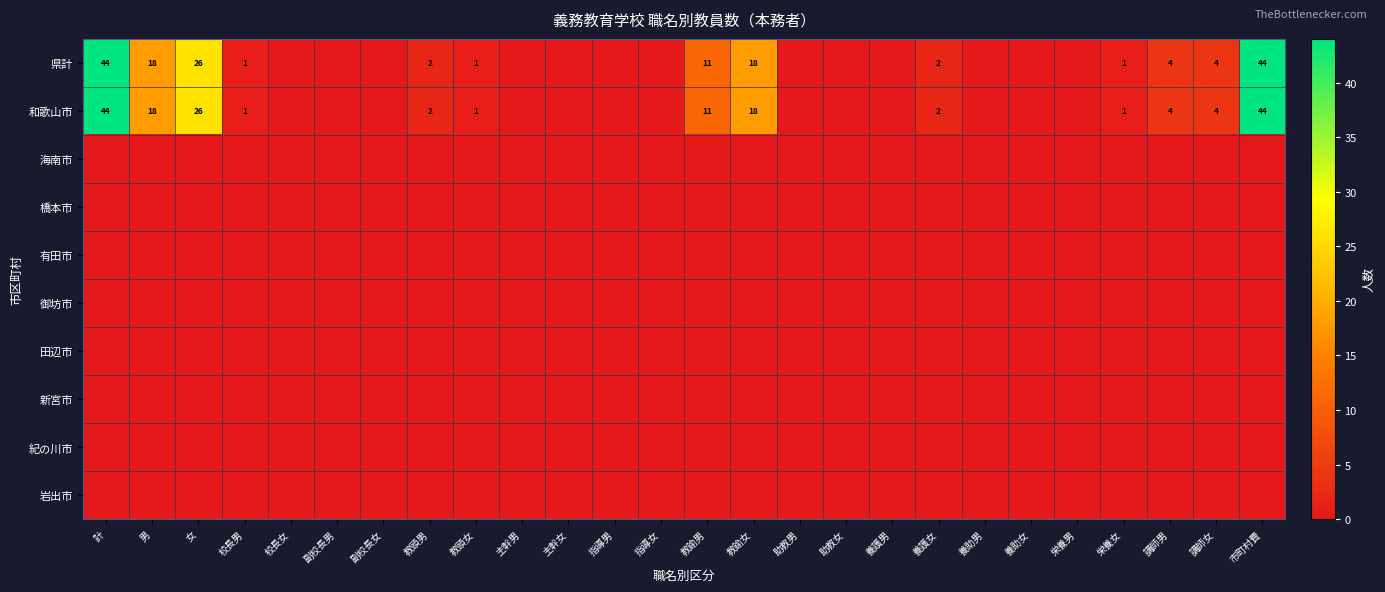

Between 指導男 and 助教女, which is larger?

指導男